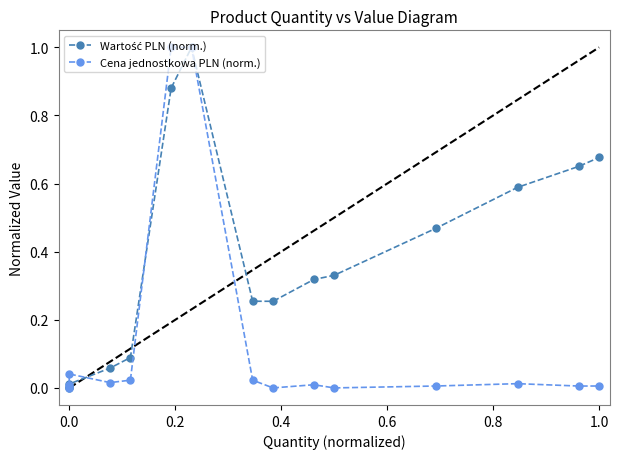

What are all the series names shown in the legend?

Wartość PLN (norm.), Cena jednostkowa PLN (norm.)